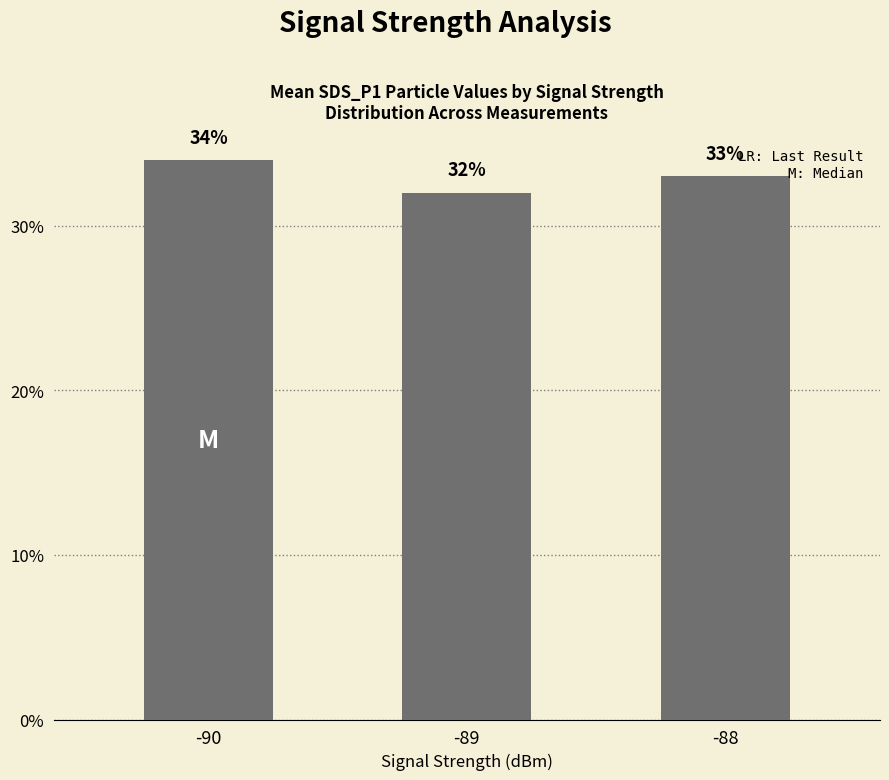

What is the difference between the maximum and minimum values?

2